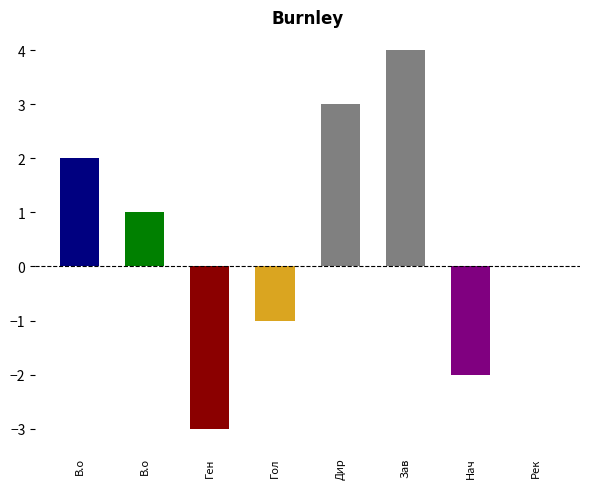

Reading left to right, what are all the values shown in this chart?

В.о=2	В.о=1	Ген=-3	Гол=-1	Дир=3	Зав=4	Нач=-2	Рек=0